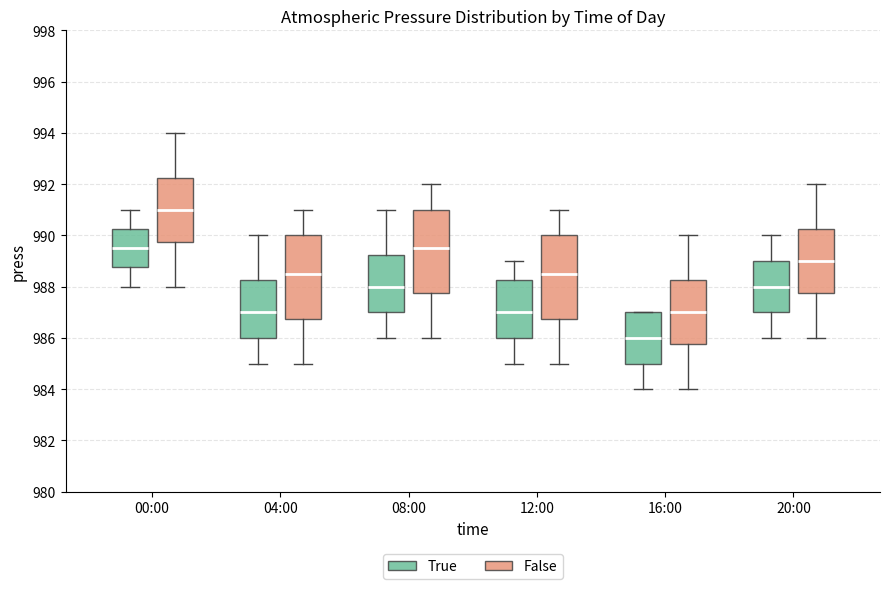

Which box's median line is the lowest?

16:00 (True)